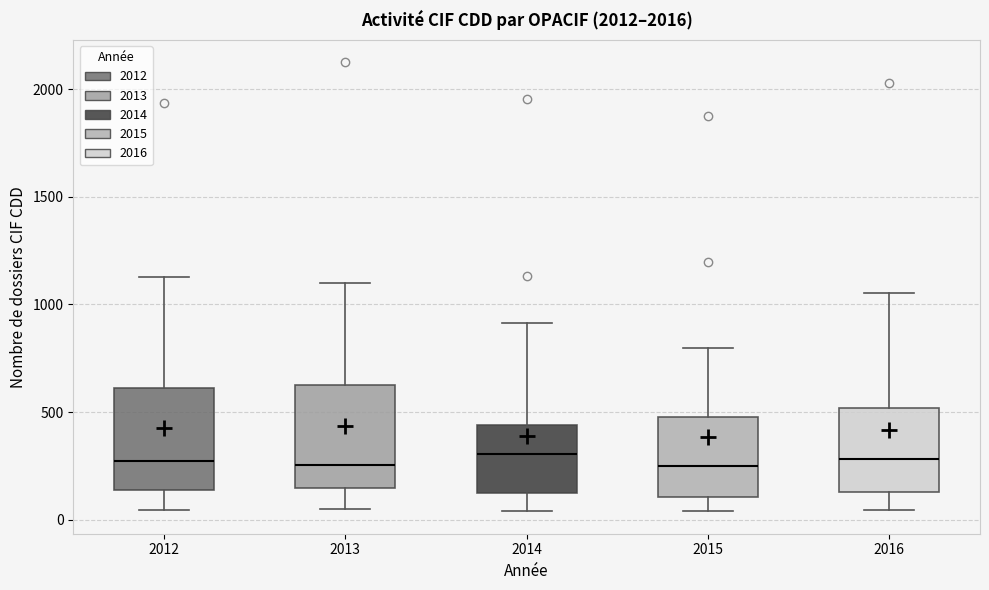

Reading left to right, transcribe this box plot: for each box, give where its median line is, the range the box spans, and where its two whiskers end, as read against the y-axis. The values are not printed on the chart, so give them approximately, as read against the axis.

2012: median 250, box 150 to 600, whiskers 50 to 1150
2013: median 250, box 150 to 650, whiskers 50 to 1100
2014: median 300, box 100 to 450, whiskers 50 to 900
2015: median 250, box 100 to 500, whiskers 50 to 800
2016: median 300, box 150 to 500, whiskers 50 to 1050